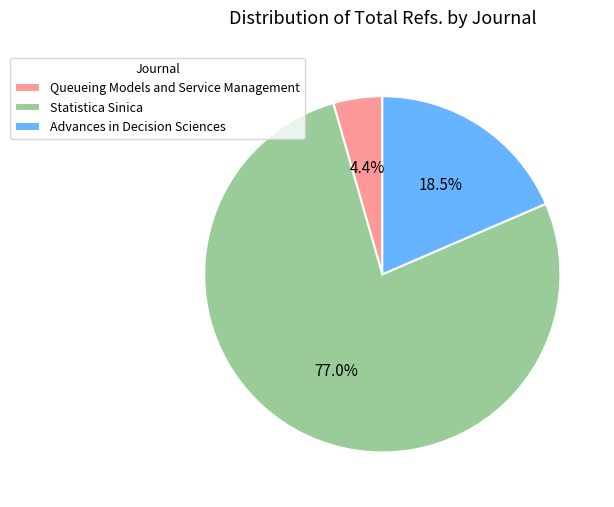

What percentage is the Queueing Models and Service Management slice, to the nearest percent?

4%